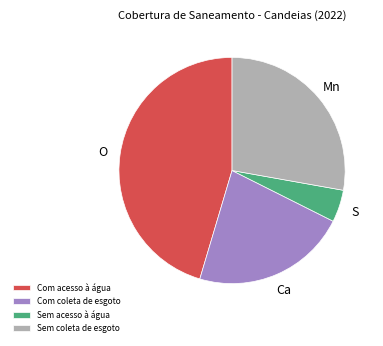

Which has a higher value, Com coleta de esgoto or Sem acesso à água?

Com coleta de esgoto